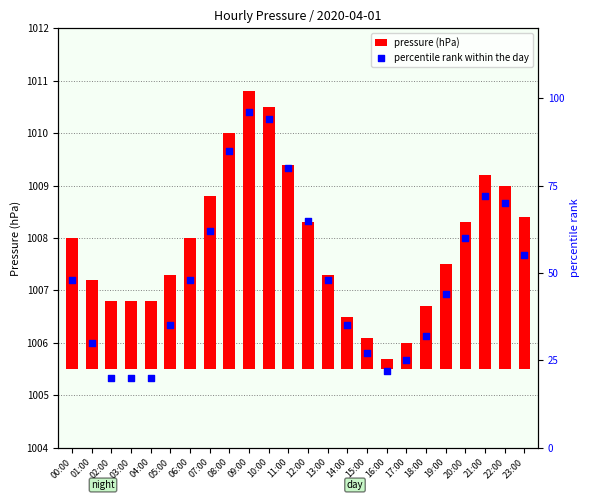

At how many categories does at least one series exceed 65?

6